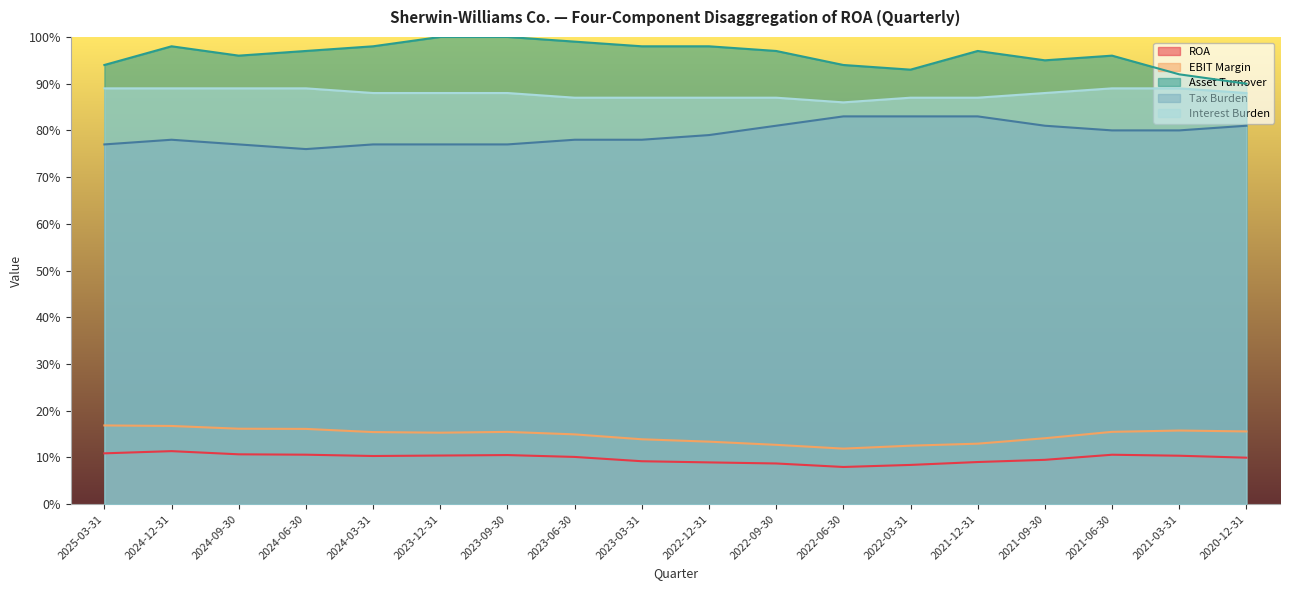

At how many categories does at least one series exceed 0?

18